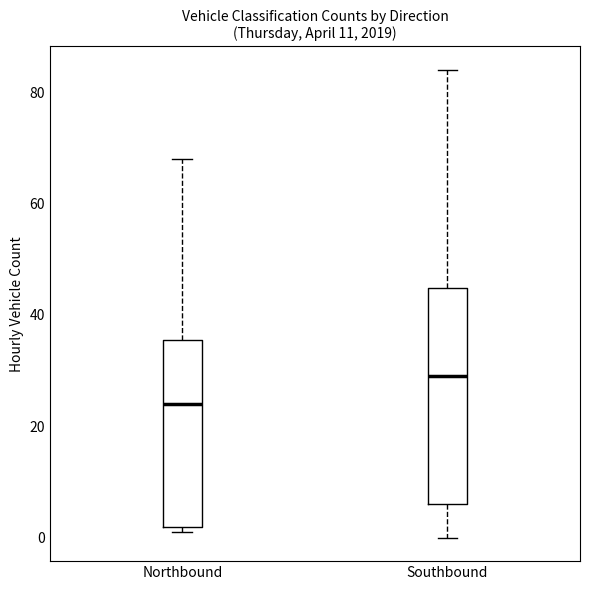

Where is the lower edge of the box for Northbound on the y-axis? The values are not printed on the chart, so give them approximately, as read against the axis.

2